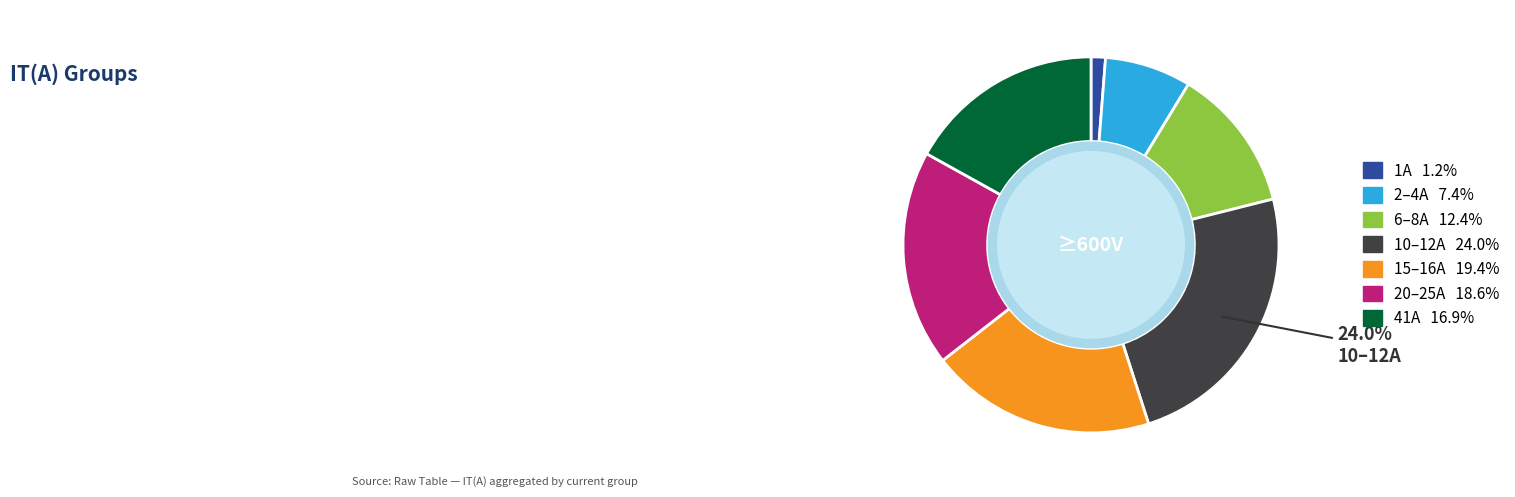

Does any single category account for the majority?

No